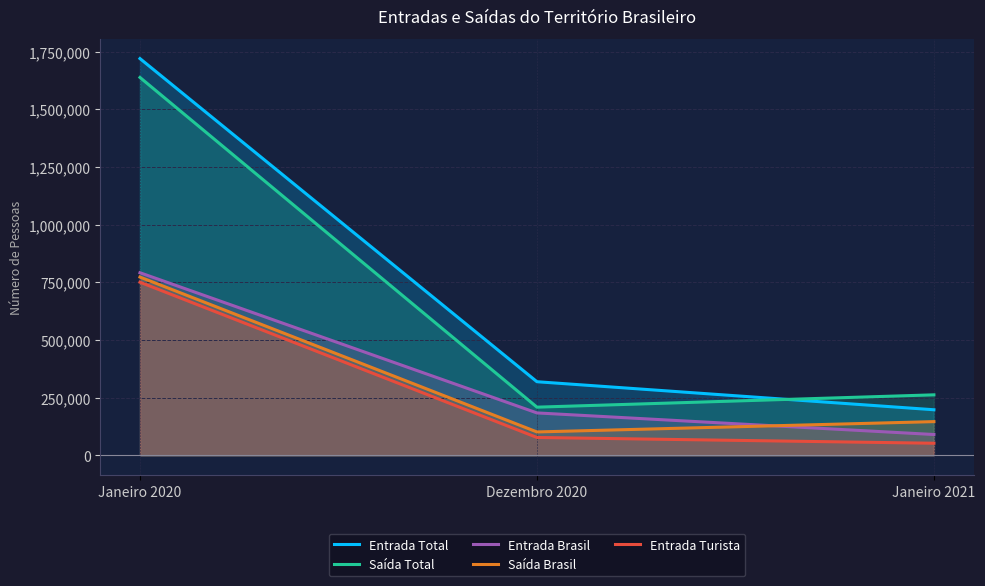

Which series changed the most between Dezembro 2020 and Janeiro 2021?

Entrada Total